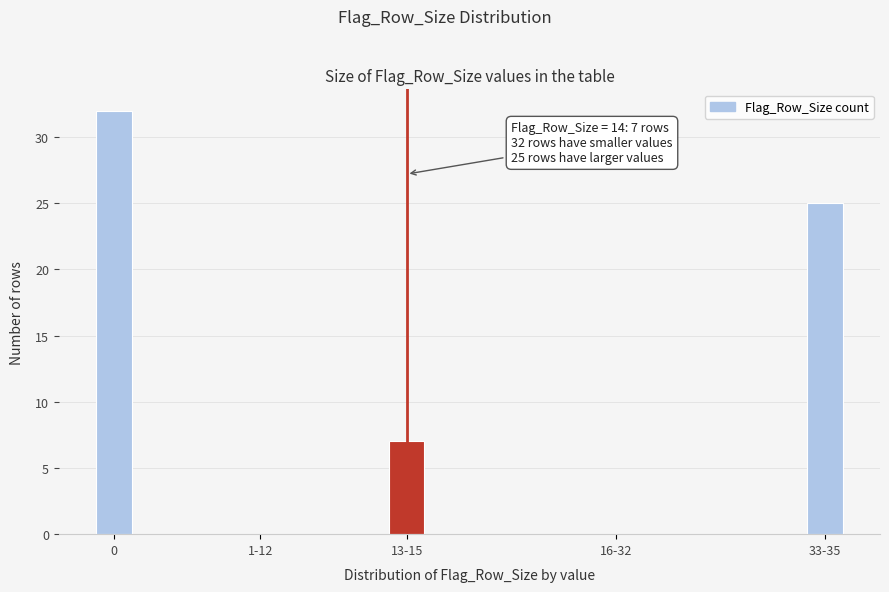

Reading left to right, list all the values displayed in this chart.

0=32	1-12=0	13-15=7	16-32=0	33-35=25